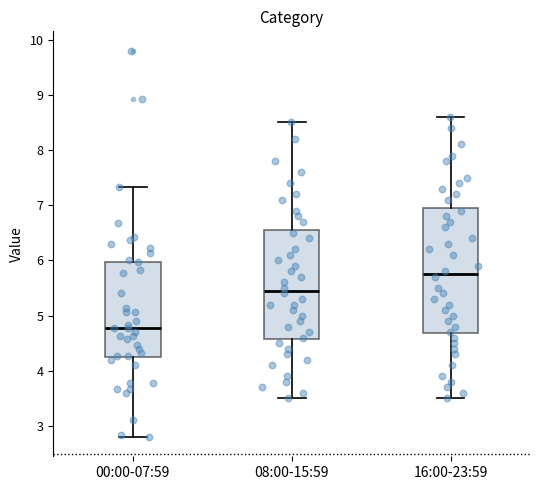

Which box is the tallest, from its lower edge to its upper edge?

16:00-23:59